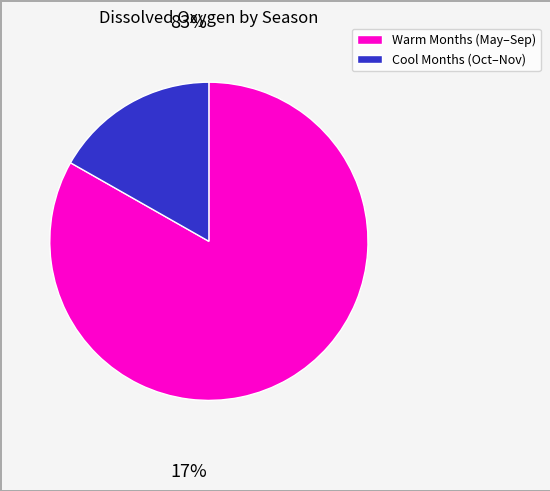

Does any single category account for the majority?

Yes